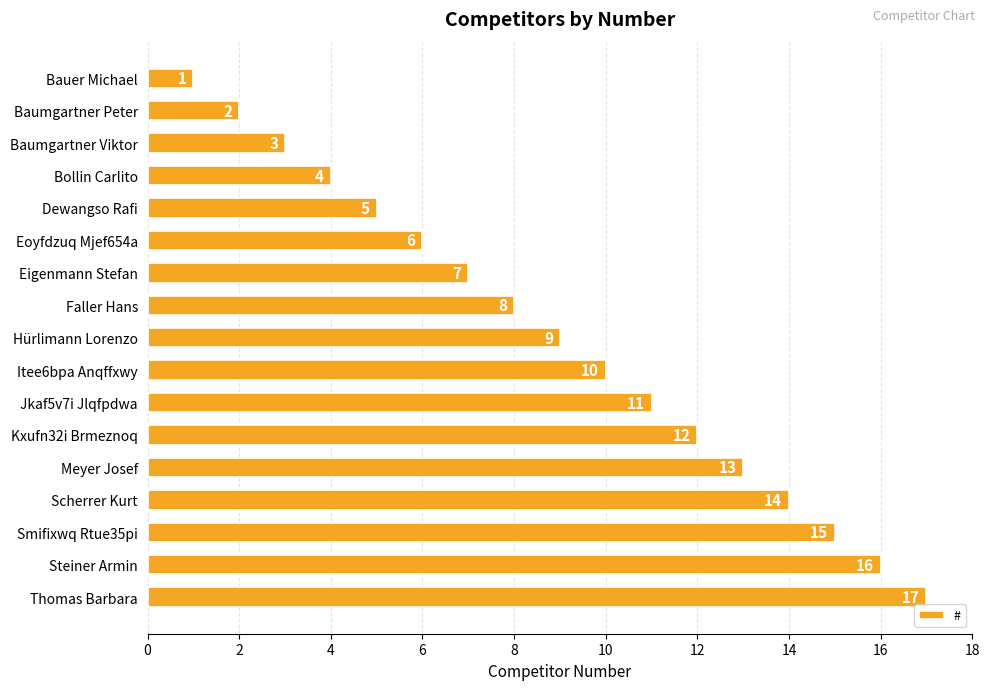

Between Smifixwq Rtue35pi and Steiner Armin, which is larger?

Steiner Armin